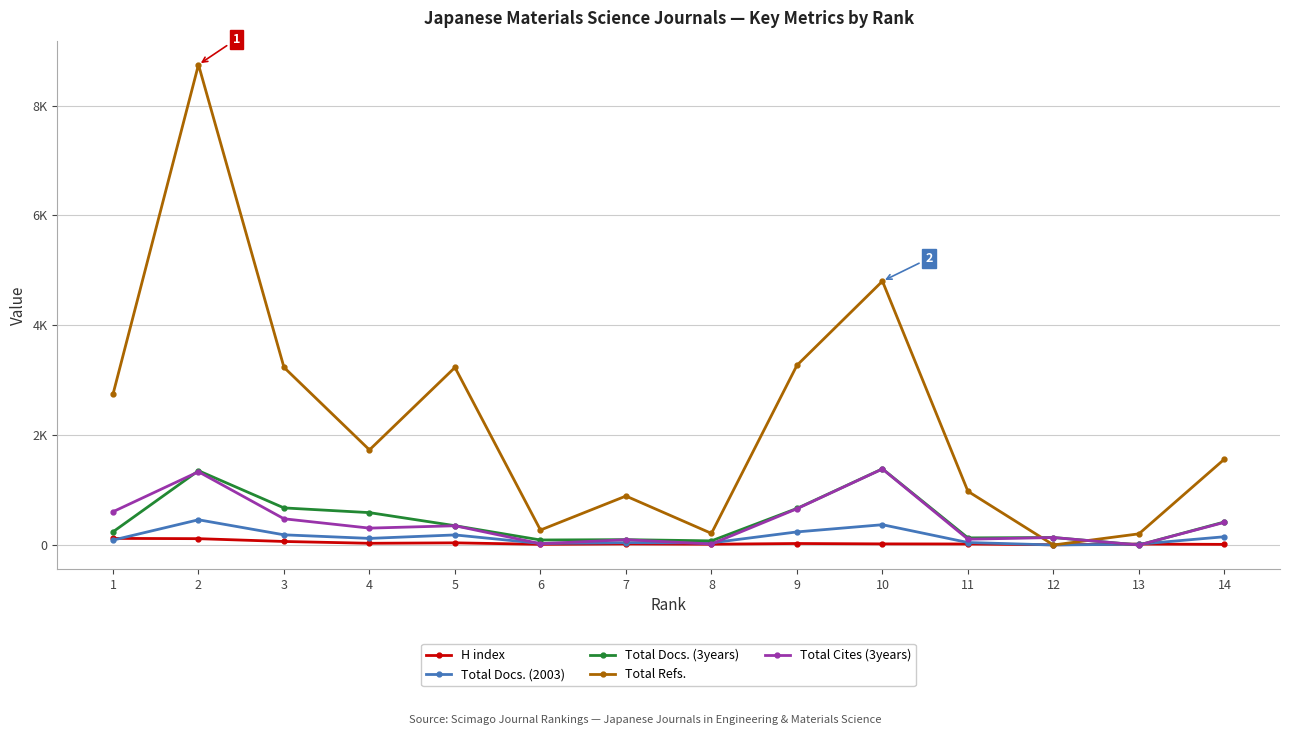

At 4, list the series in order from smallest to largest.

H index, Total Docs. (2003), Total Cites (3years), Total Docs. (3years), Total Refs.